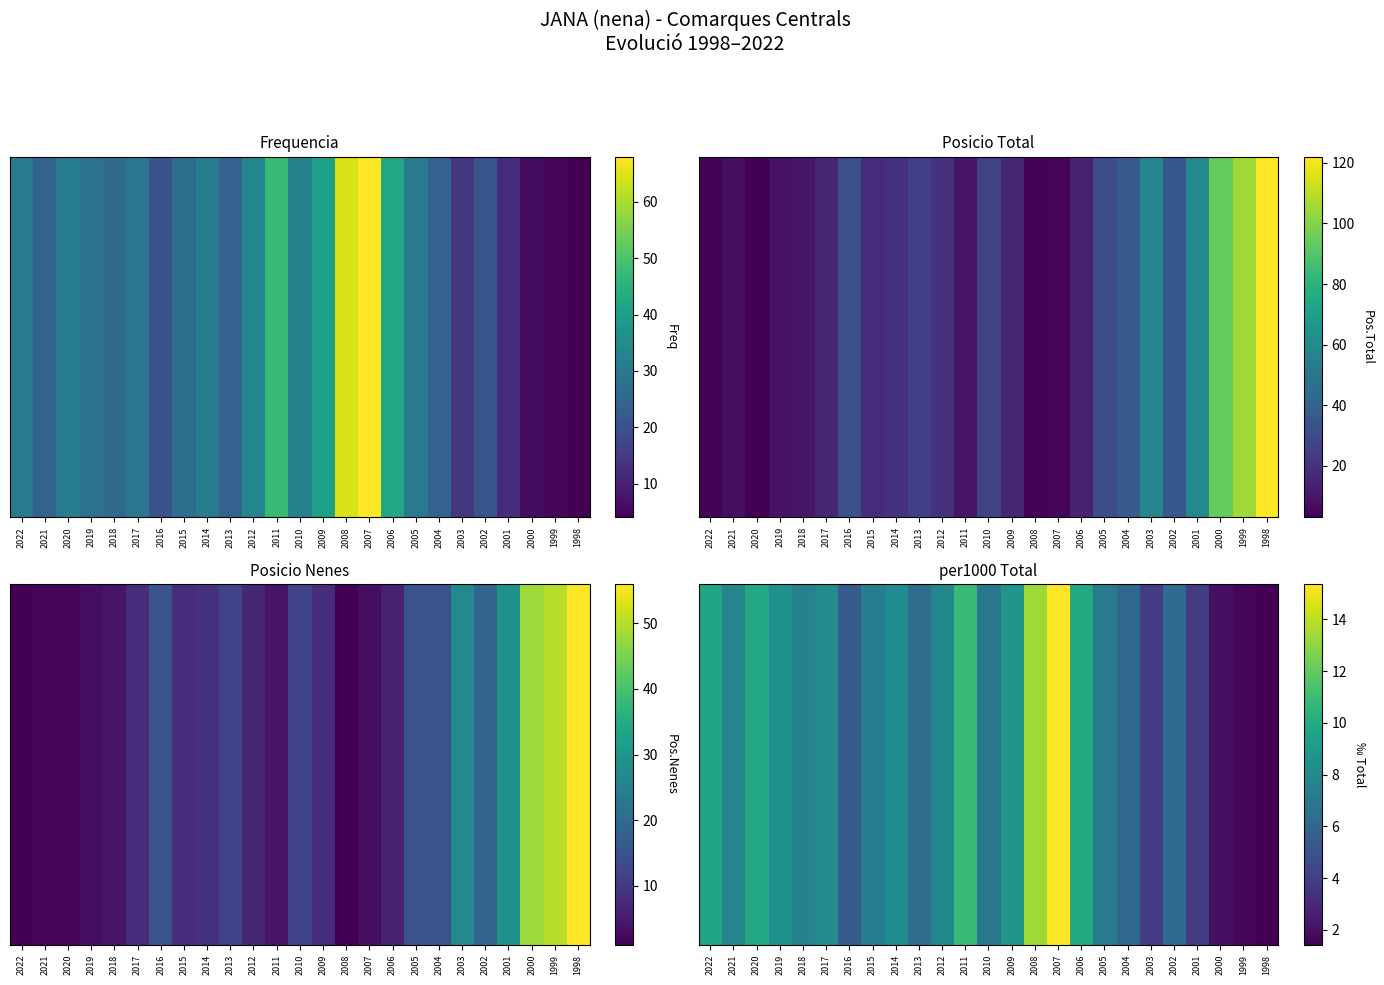

What is the difference between the values at 2008 and 2005?

6.2